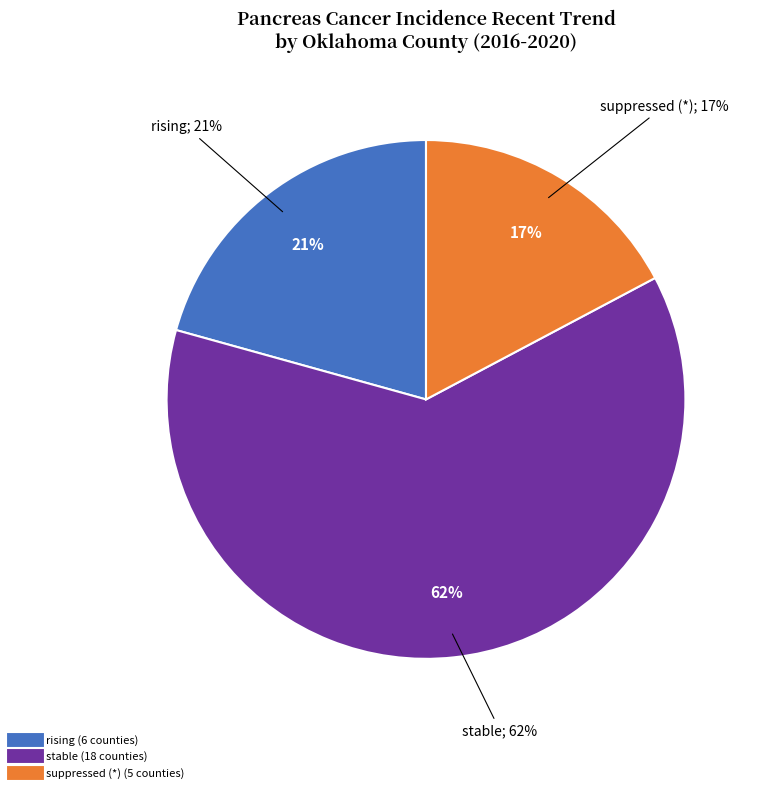

Does stable represent more than half of the total?

Yes